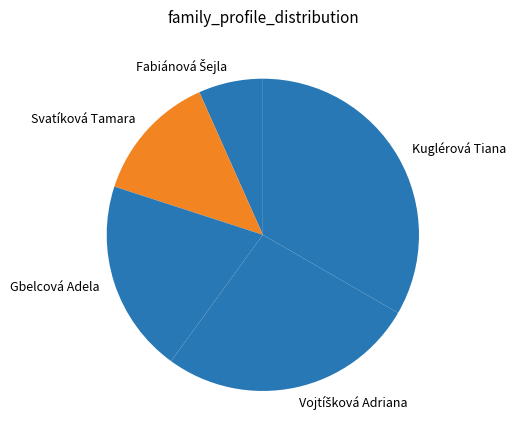

Combined, do Kuglérová Tiana and Gbelcová Adela account for over 50%?

Yes